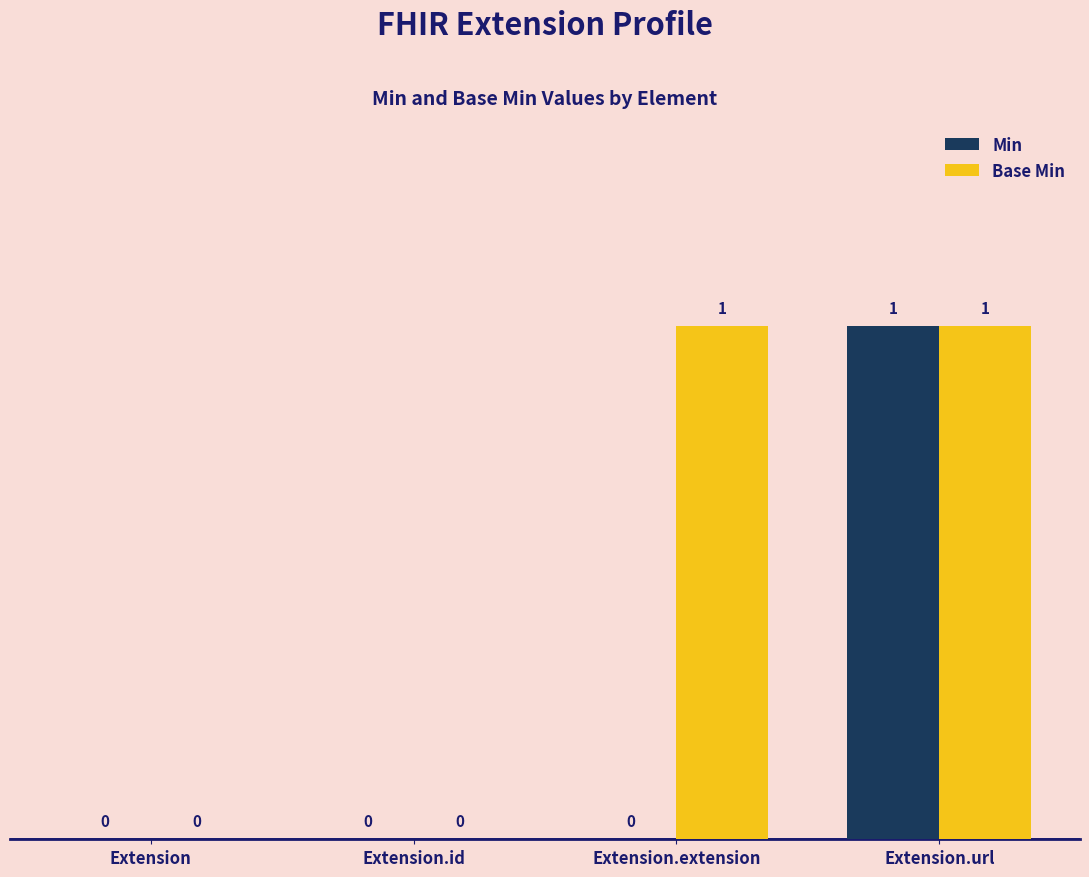

How many groups of bars are there?

4